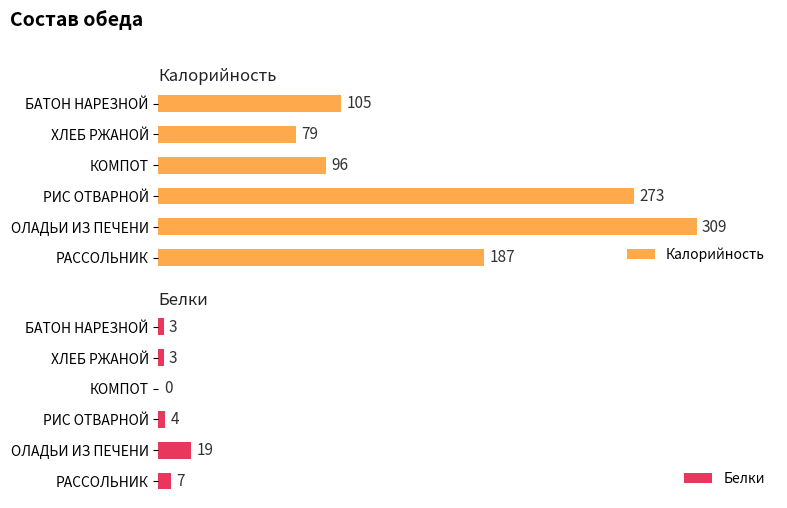

Rank the categories by Калорийность value from lowest to highest.

ХЛЕБ РЖАНОЙ, КОМПОТ, БАТОН НАРЕЗНОЙ, РАССОЛЬНИК, РИС ОТВАРНОЙ, ОЛАДЬИ ИЗ ПЕЧЕНИ